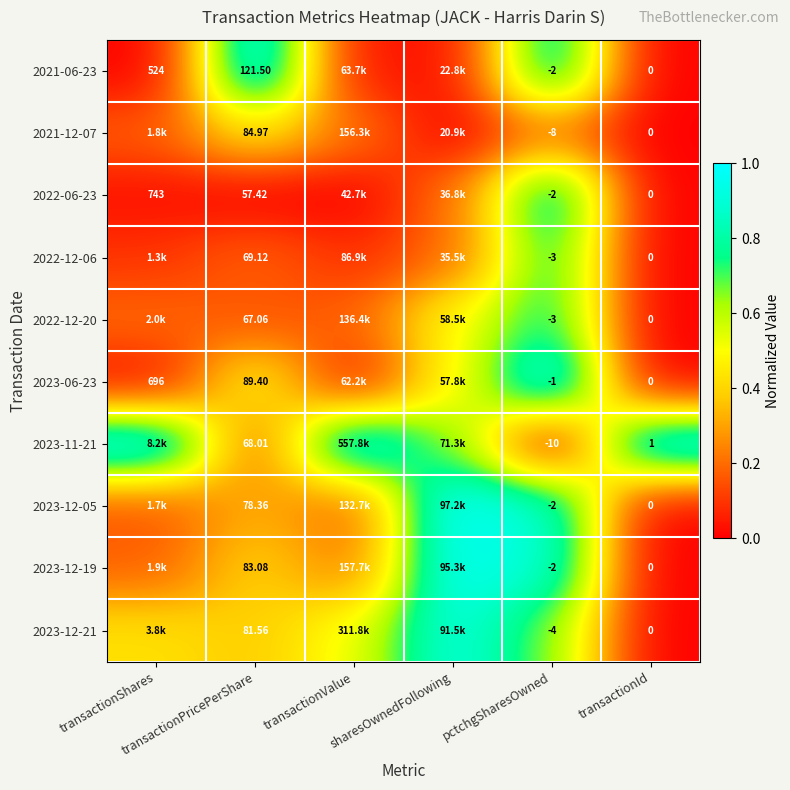

Where is 2023-06-23 nearest to the value 0?

transactionId